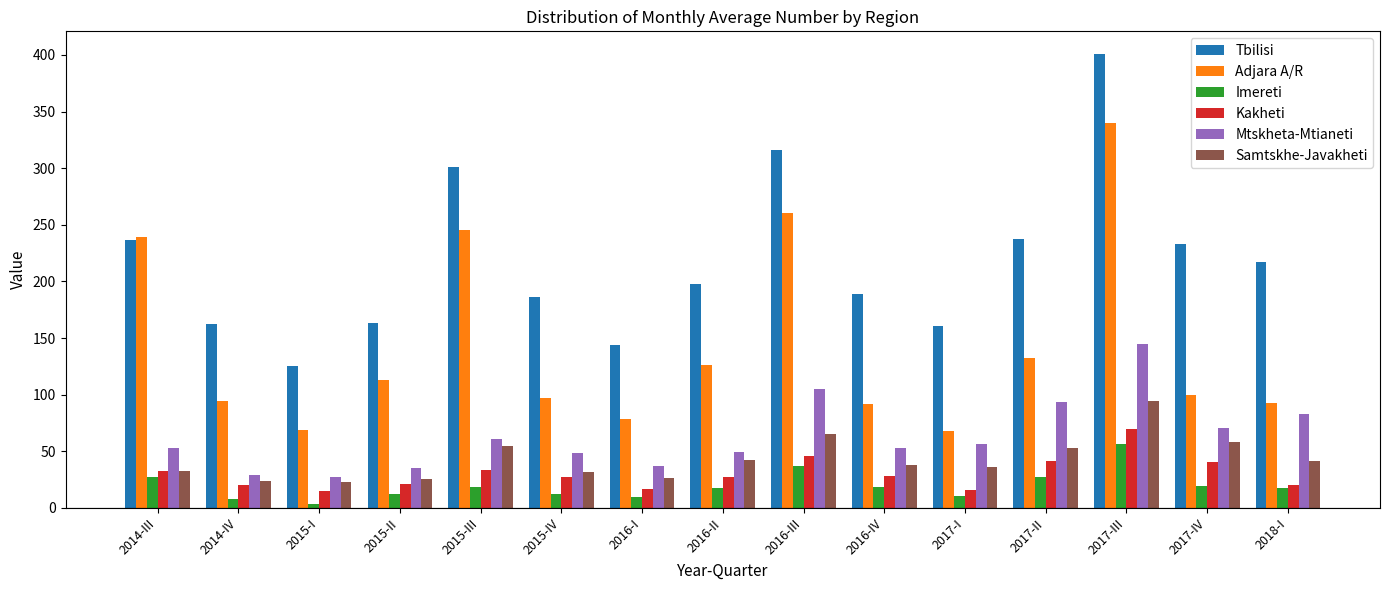

Rank the series by their maximum value, from highest to lowest.

Tbilisi, Adjara A/R, Mtskheta-Mtianeti, Samtskhe-Javakheti, Kakheti, Imereti